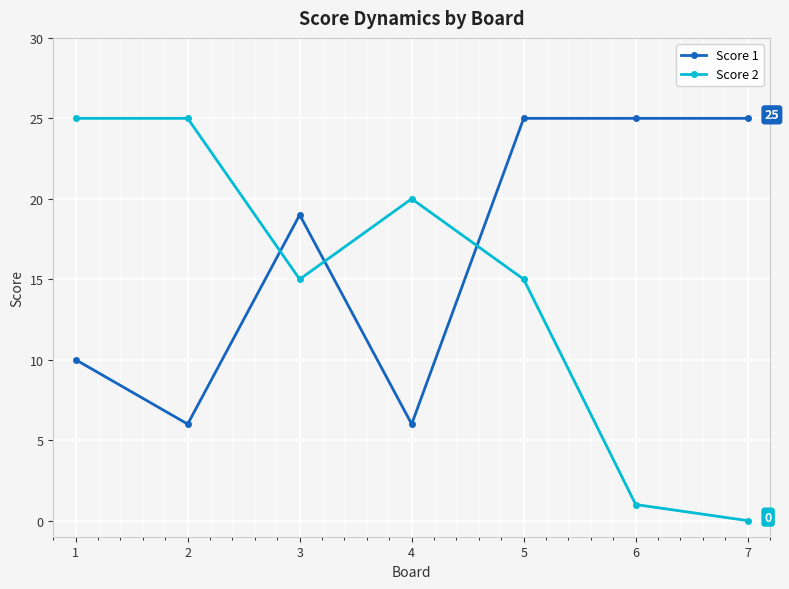

What is the spread (max minus min) of values at 7?

25